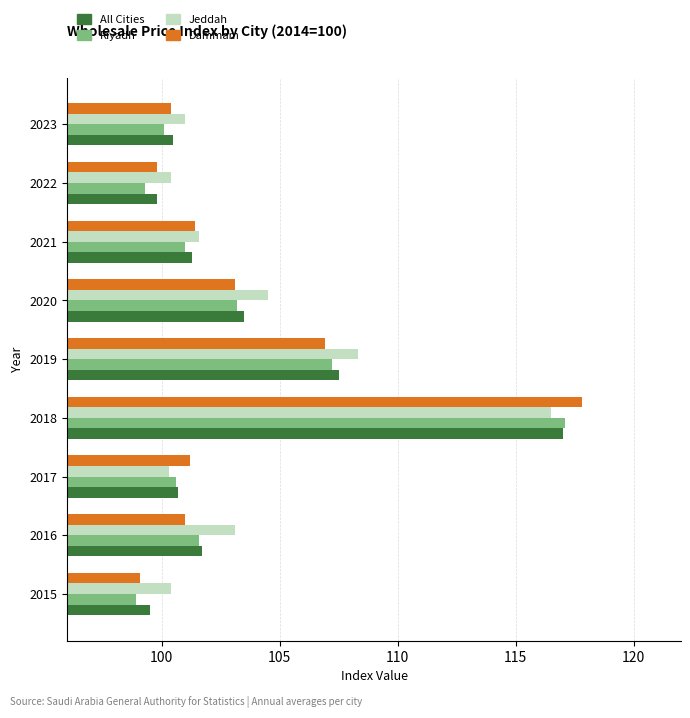

What is the maximum value shown in the chart?

117.8